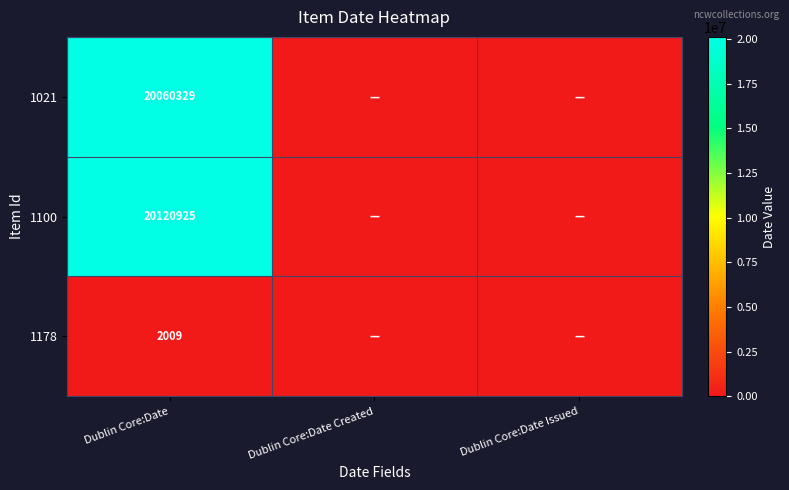

The value of 1100 at Dublin Core:Date is 11353720. True or false?

False